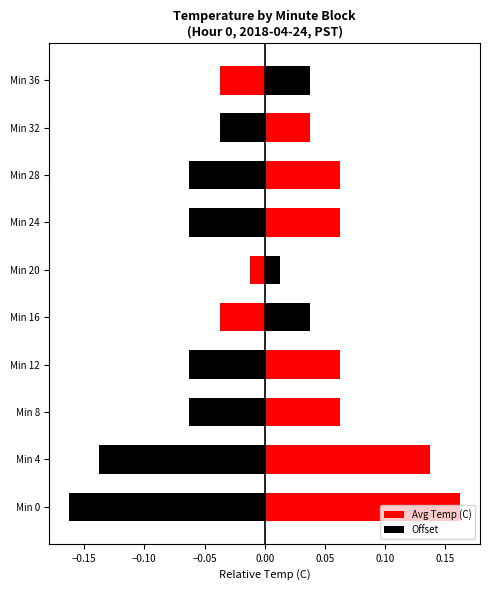

Reading left to right, extract all data points from this chart.

Avg Temp (C): 0.2	0.1	0.1	0.1	-0.0	-0.0	0.1	0.1	0.0	-0.0
Offset: -0.2	-0.1	-0.1	-0.1	0.0	0.0	-0.1	-0.1	-0.0	0.0